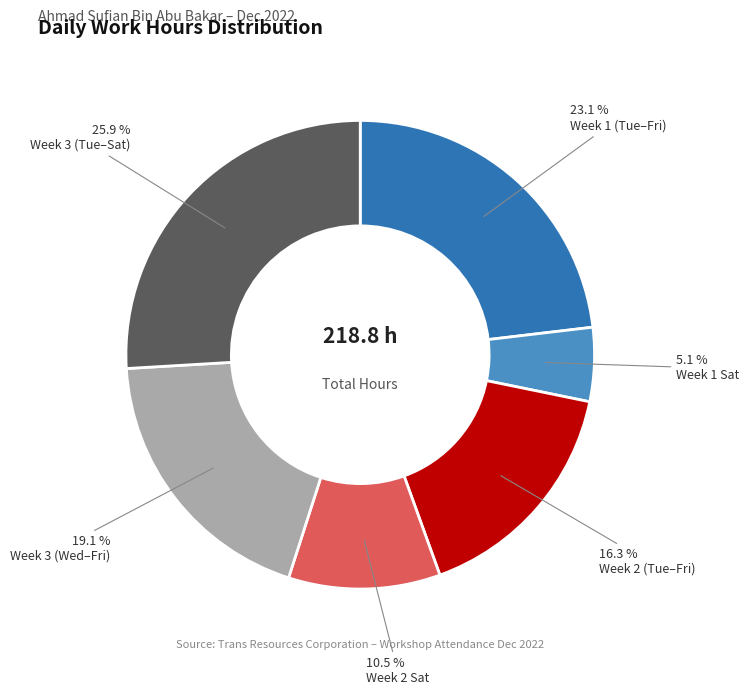

How many slices are in this pie chart?

6